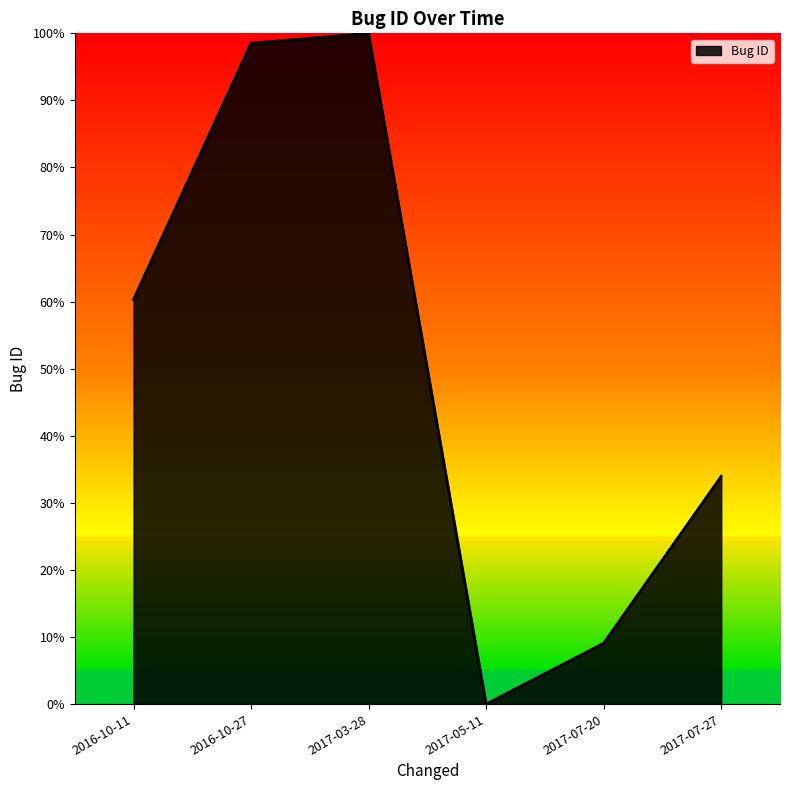

True or false: the data shows 47.7 at 2017-07-27.

False